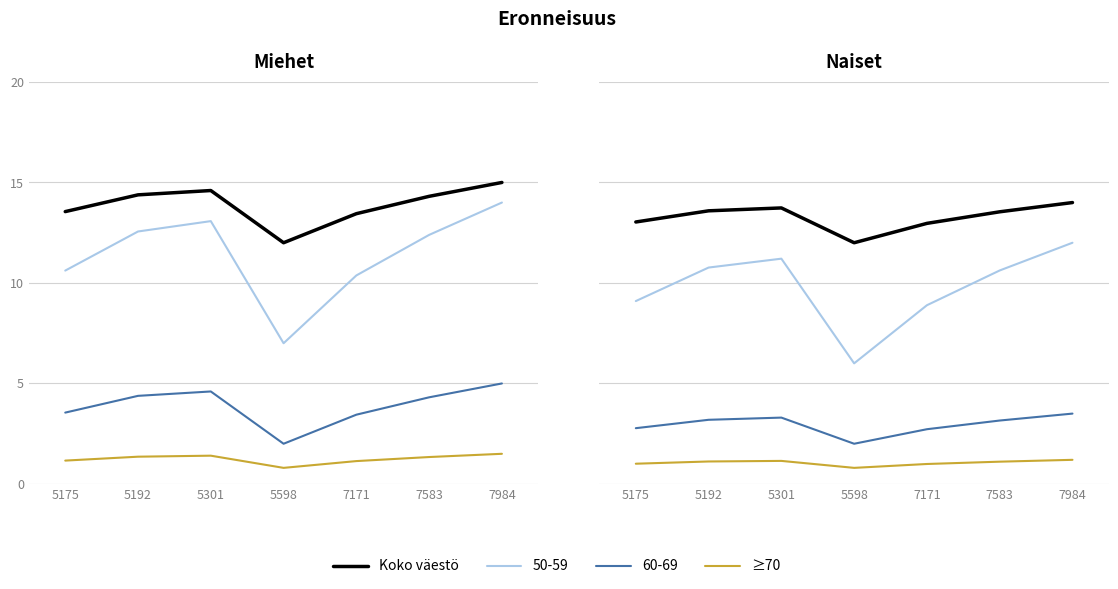

What is the sum of the Koko väestö values at 7171 and 5192?

26.6